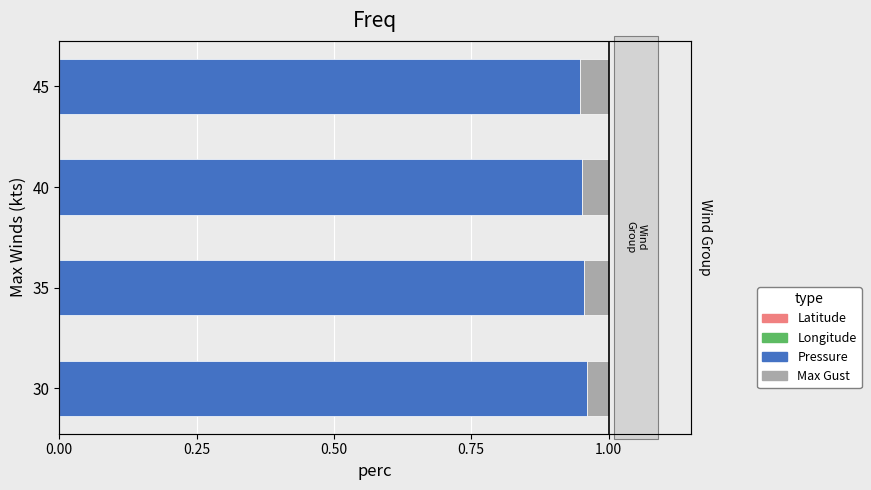

Reading left to right, list all the values displayed in this chart.

Latitude: 0.0	0.0	0.0	0.0
Longitude: -0.1	-0.0	-0.0	-0.0
Pressure: 1.0	1.0	1.0	1.0
Max Gust: 0.0	0.0	0.0	0.1